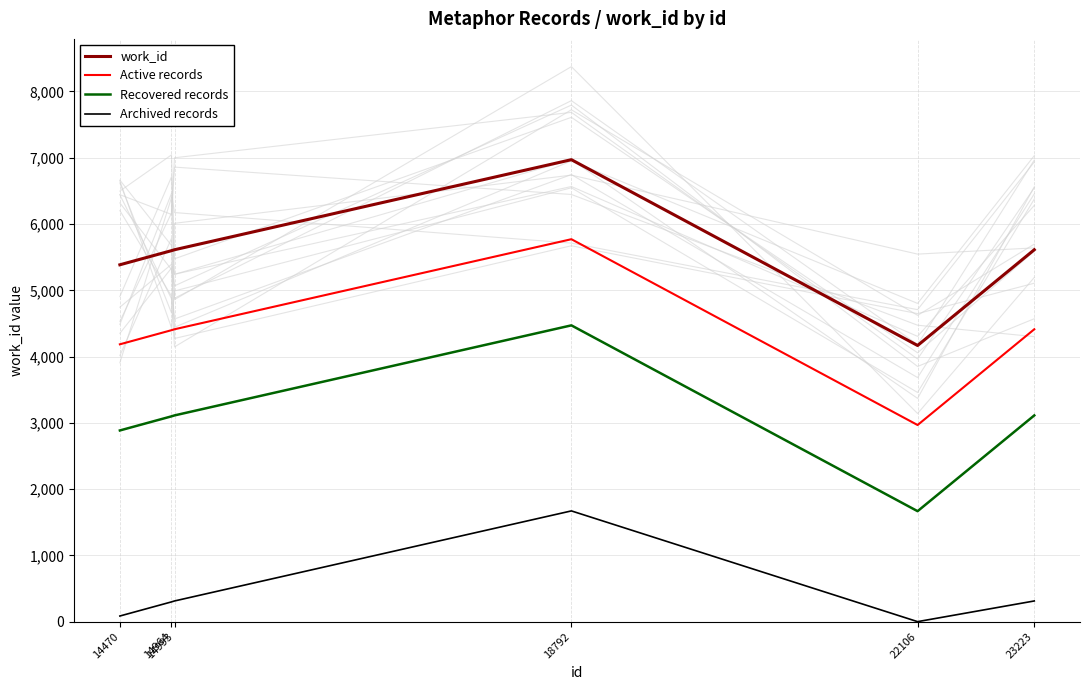

Does the chart display data point markers on the line(s)?

No